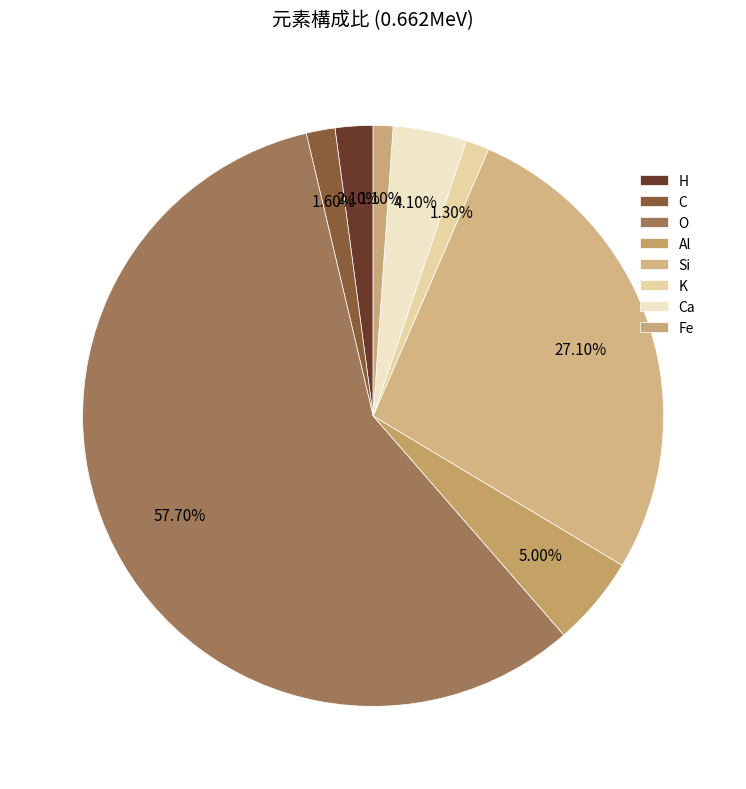

Which category has the biggest portion of the pie?

O